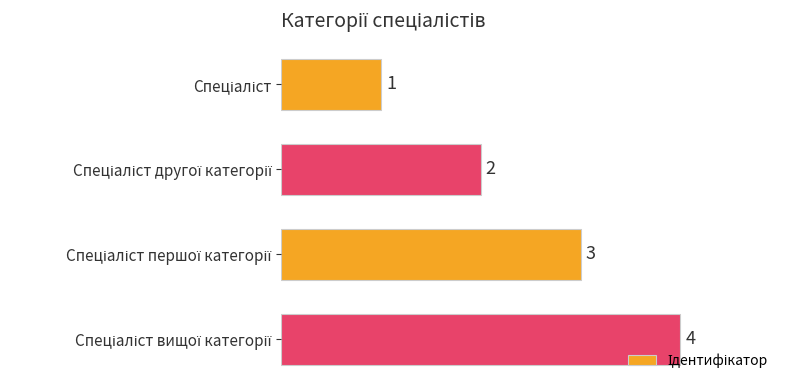

What is the greatest value displayed?

4